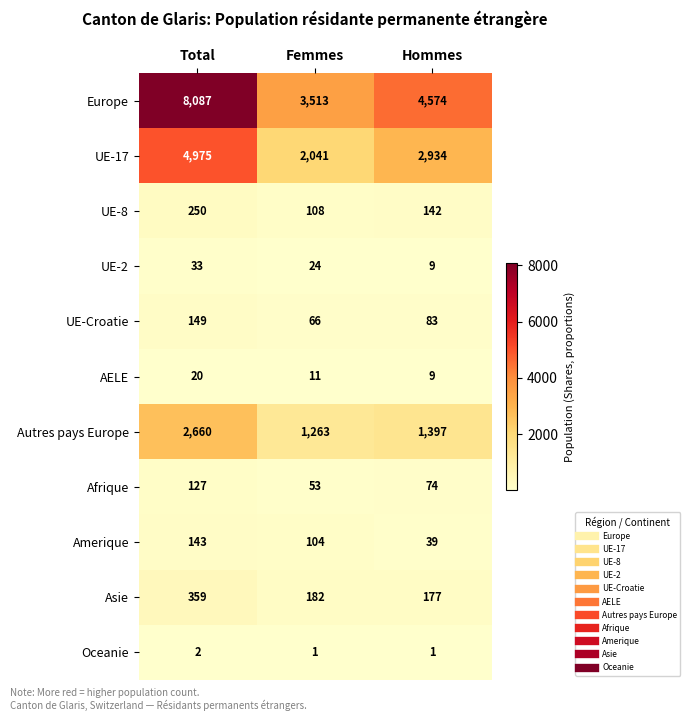

True or false: UE-8 has a value of 46 at Femmes.

False